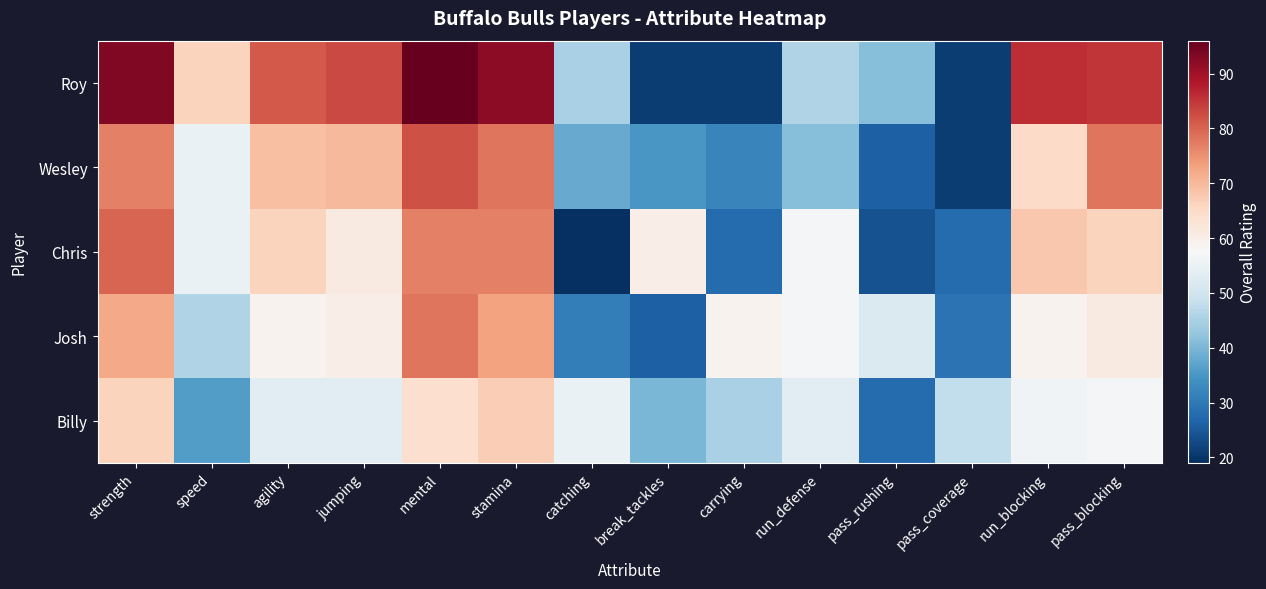

What is the total value across all series at run_blocking?

334